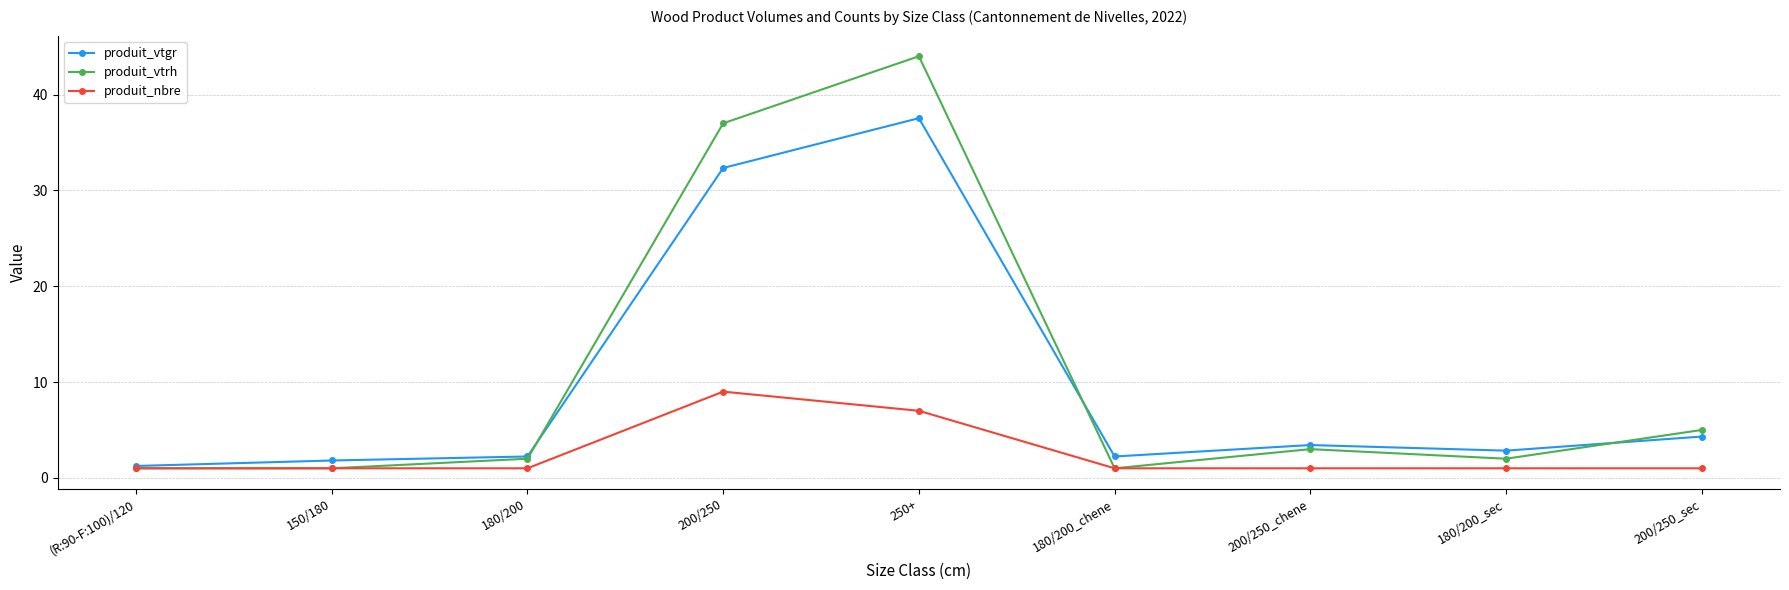

Does the chart display data point markers on the line(s)?

Yes